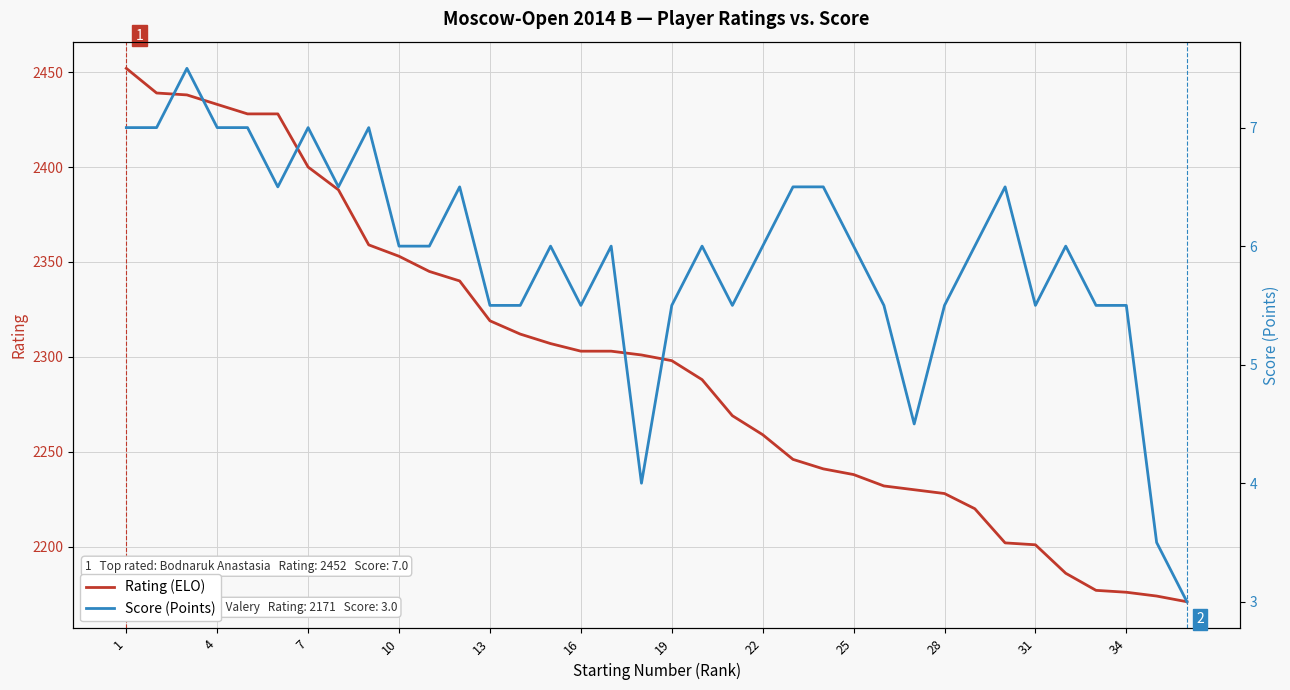

What is the maximum value shown in the chart?

2452.0